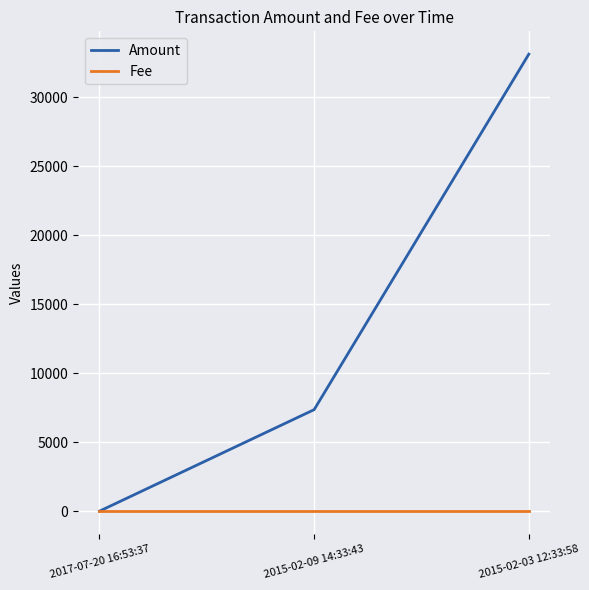

How many lines are shown in the chart?

2